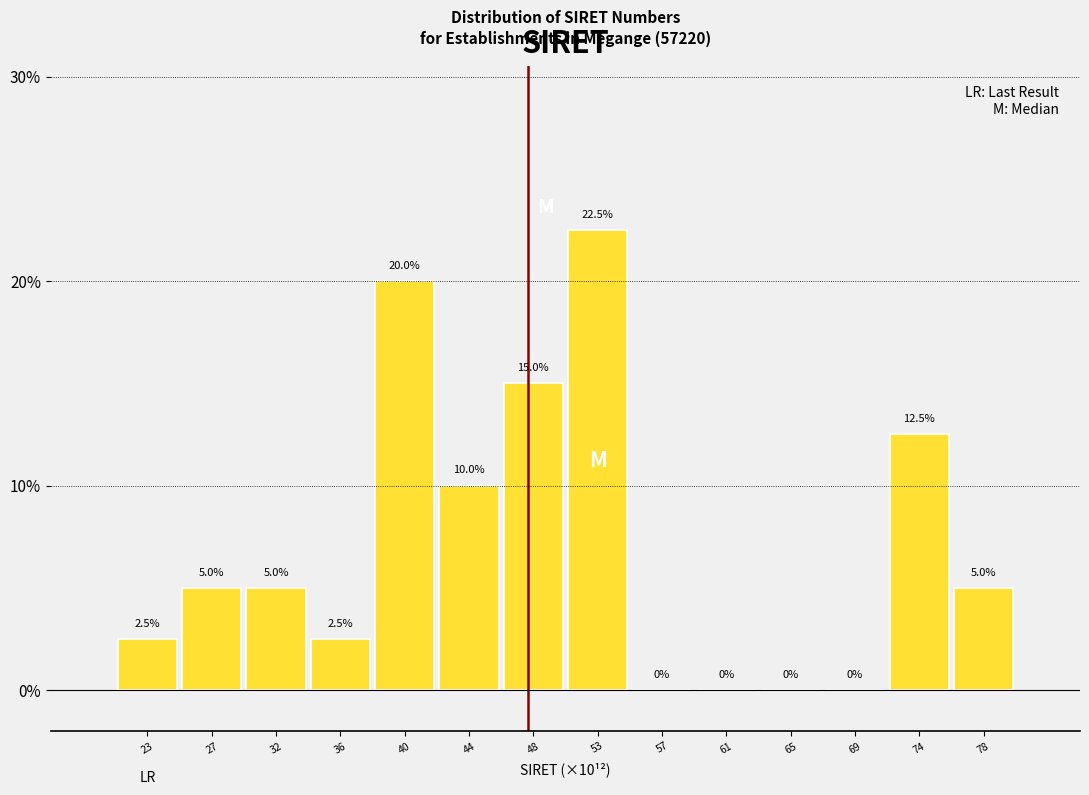

Reading right to left, extract all data points from this chart.

78=5.0	74=12.5	69=0.0	65=0.0	61=0.0	57=0.0	53=22.5	48=15.0	44=10.0	40=20.0	36=2.5	32=5.0	27=5.0	23=2.5